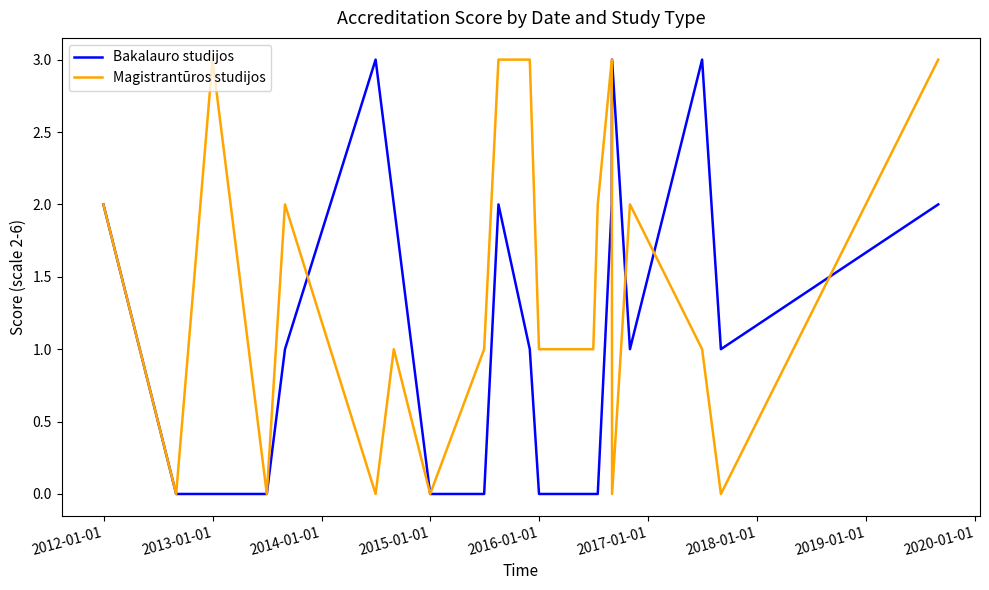

Rank the series by their average value, from lowest to highest.

Bakalauro studijos, Magistrantūros studijos